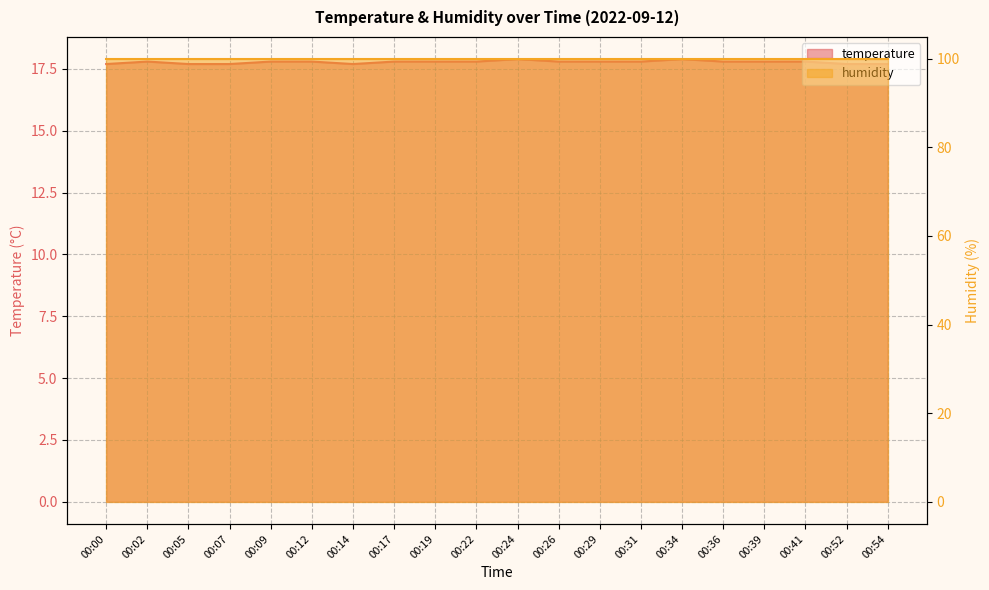

Rank the categories by value from highest to lowest.

00:24, 00:34, 00:02, 00:09, 00:12, 00:17, 00:19, 00:22, 00:26, 00:29, 00:31, 00:36, 00:39, 00:41, 00:00, 00:05, 00:07, 00:14, 00:52, 00:54